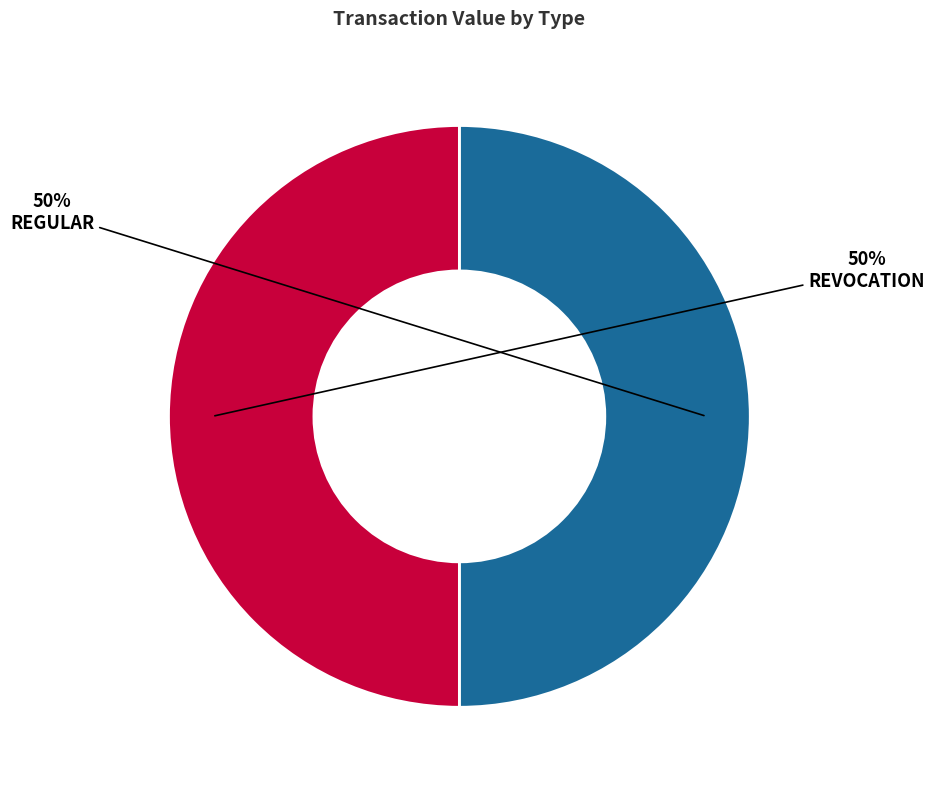

How many segments does this pie chart have?

2